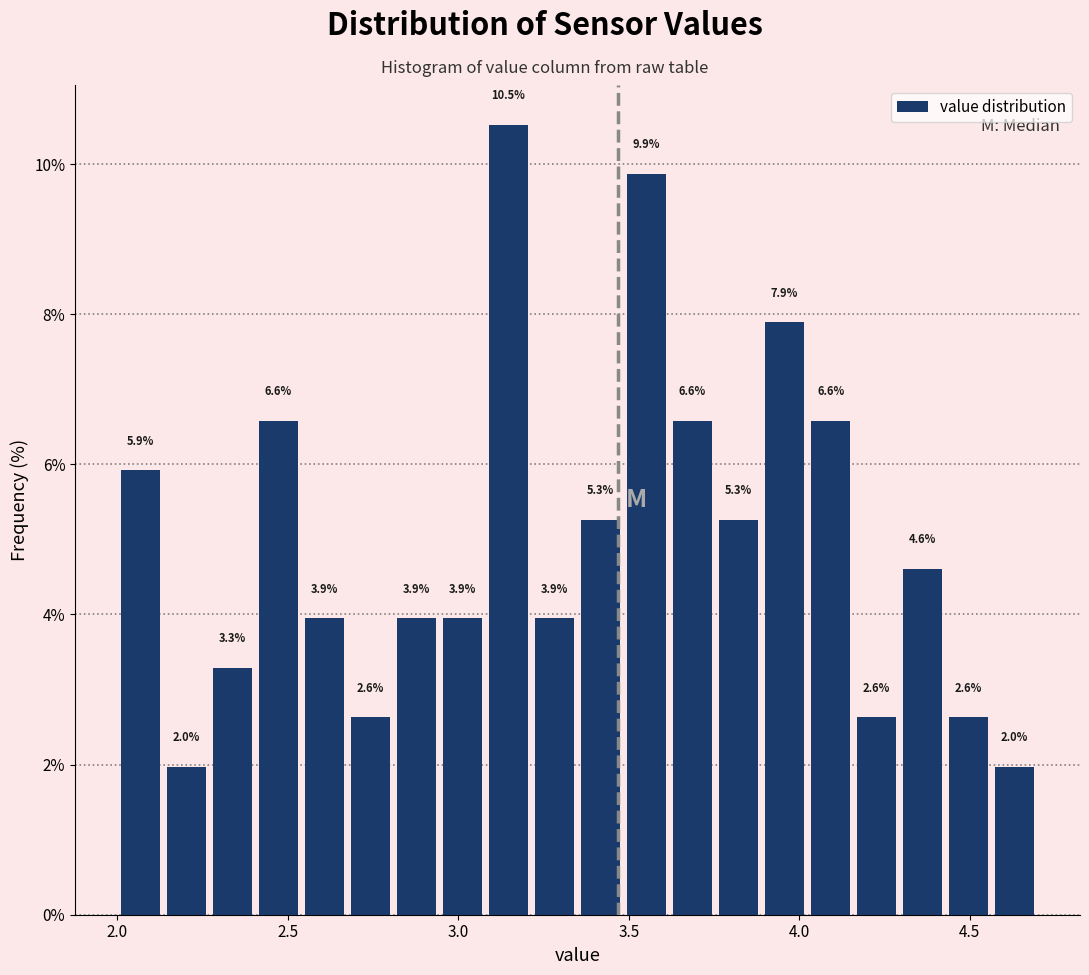

Around what value on the x-axis is the tallest bar? Give the approximate position of its centre, as read against the axis.

3.15